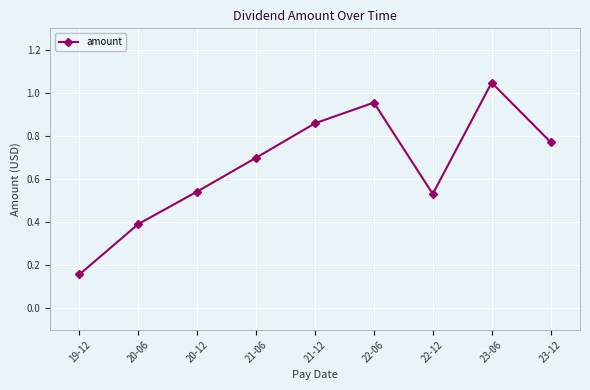

Between 21-06 and 22-06, which is larger?

22-06